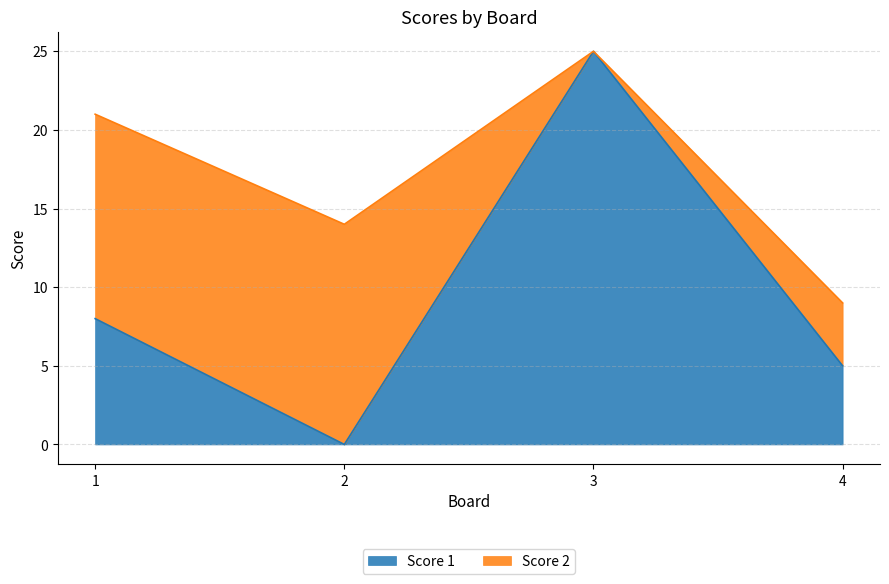

What is the change in value from 3 to 4?

-20